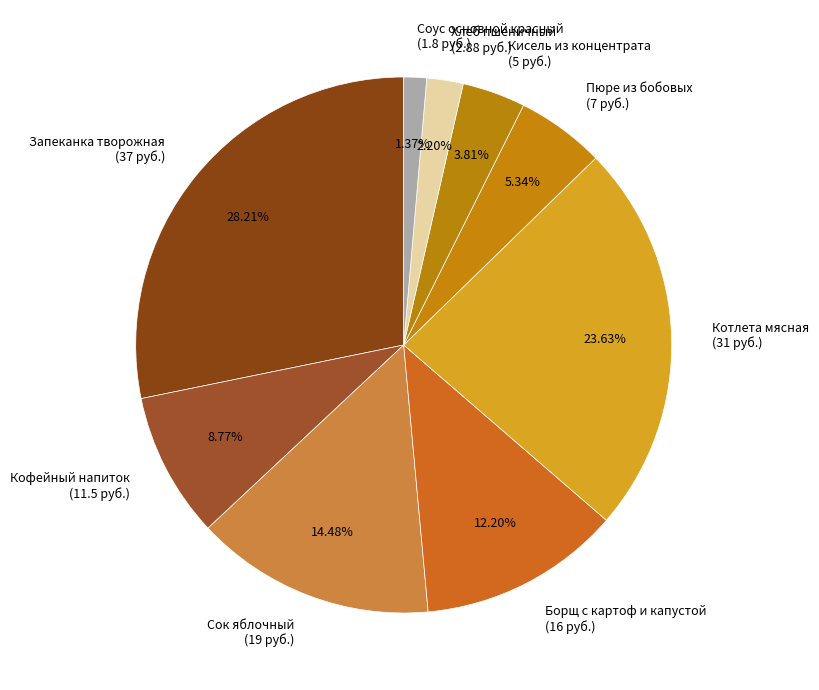

How many segments does this pie chart have?

9